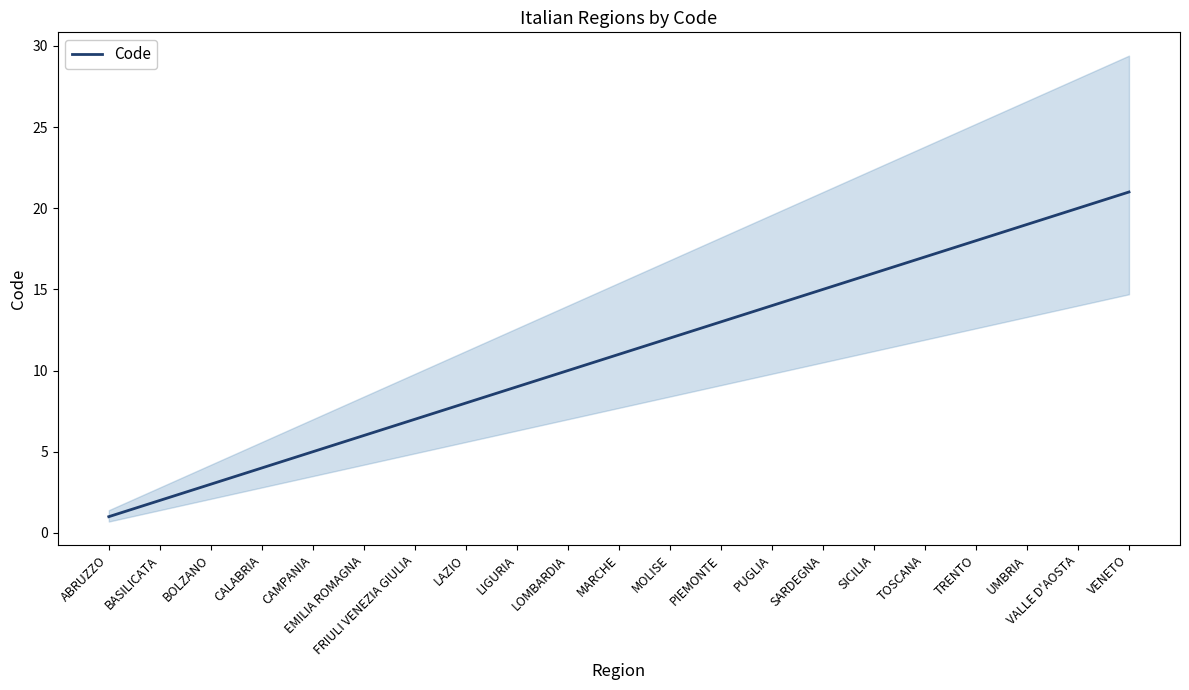

True or false: the data has more than 2 interior local peaks.

False